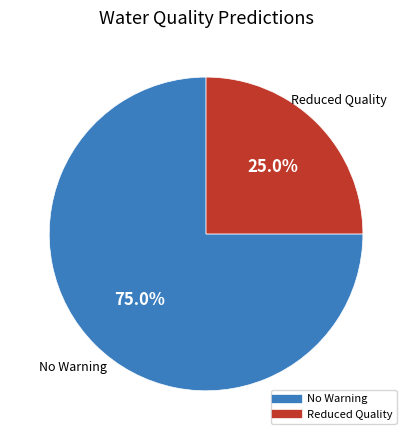

Does any single category account for the majority?

Yes